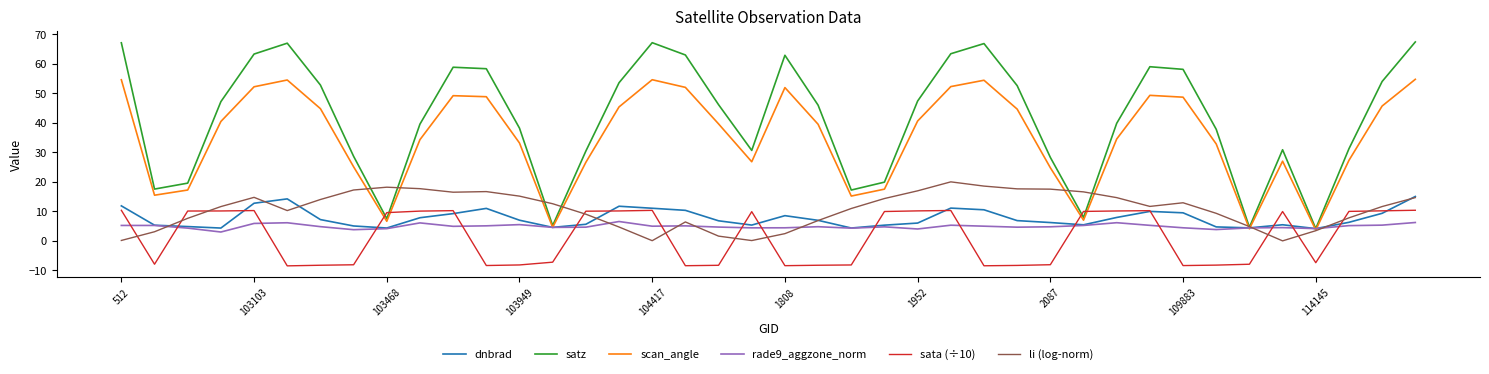

What is the lowest value of the rade9_aggzone_norm series?

3.0